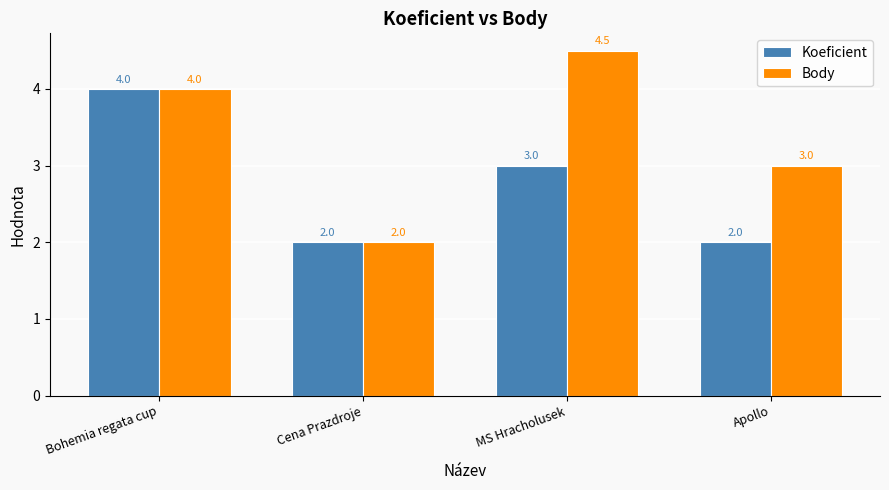

Reading right to left, what are all the values shown in this chart?

Koeficient: 2.0	3.0	2.0	4.0
Body: 3.0	4.5	2.0	4.0